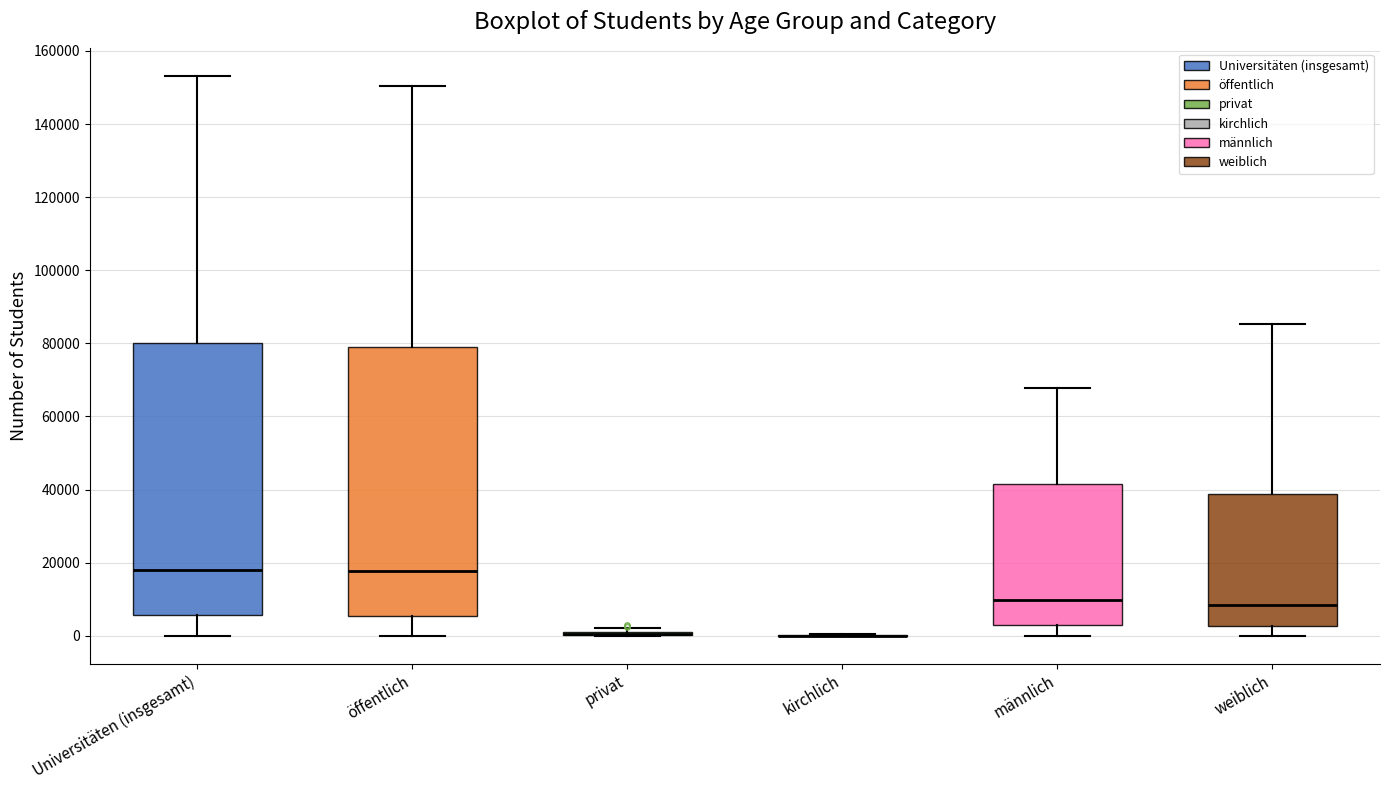

Reading left to right, read every box against the y-axis: the position of its median line, the range the box covers, and the ends of its whiskers. The values are not printed on the chart, so give them approximately, as read against the axis.

Universitäten (insgesamt): median 18000, box 6000 to 80000, whiskers 0 to 154000
öffentlich: median 18000, box 6000 to 78000, whiskers 0 to 150000
privat: box collapsed to a line at 0, whiskers 0 to 2000
kirchlich: box collapsed to a line at 0, whiskers 0 to 0
männlich: median 10000, box 2000 to 42000, whiskers 0 to 68000
weiblich: median 8000, box 2000 to 38000, whiskers 0 to 86000